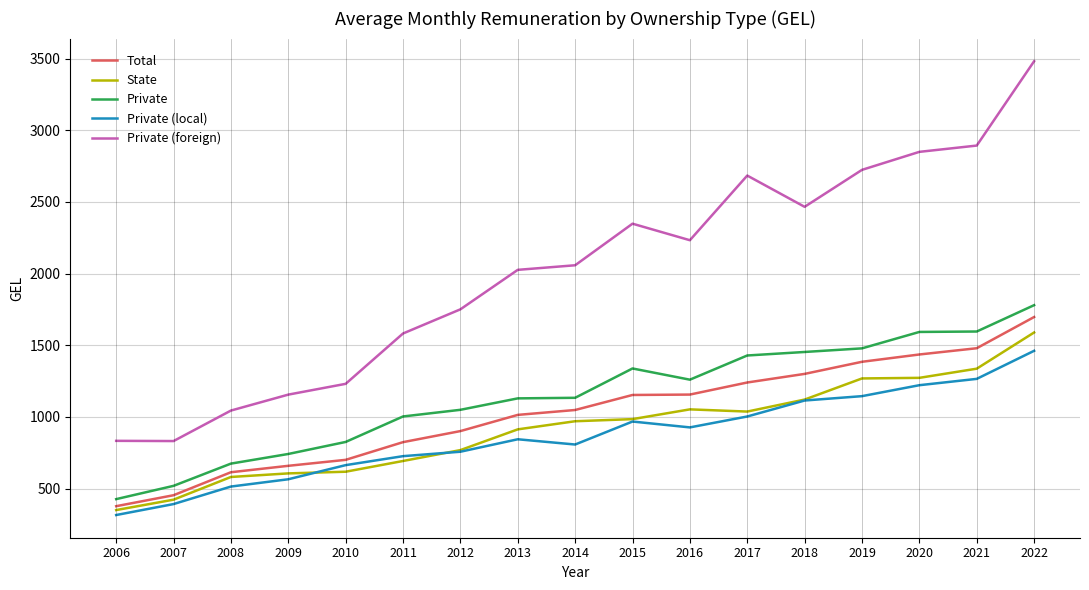

What is the spread (max minus min) of values at 2012?

993.4